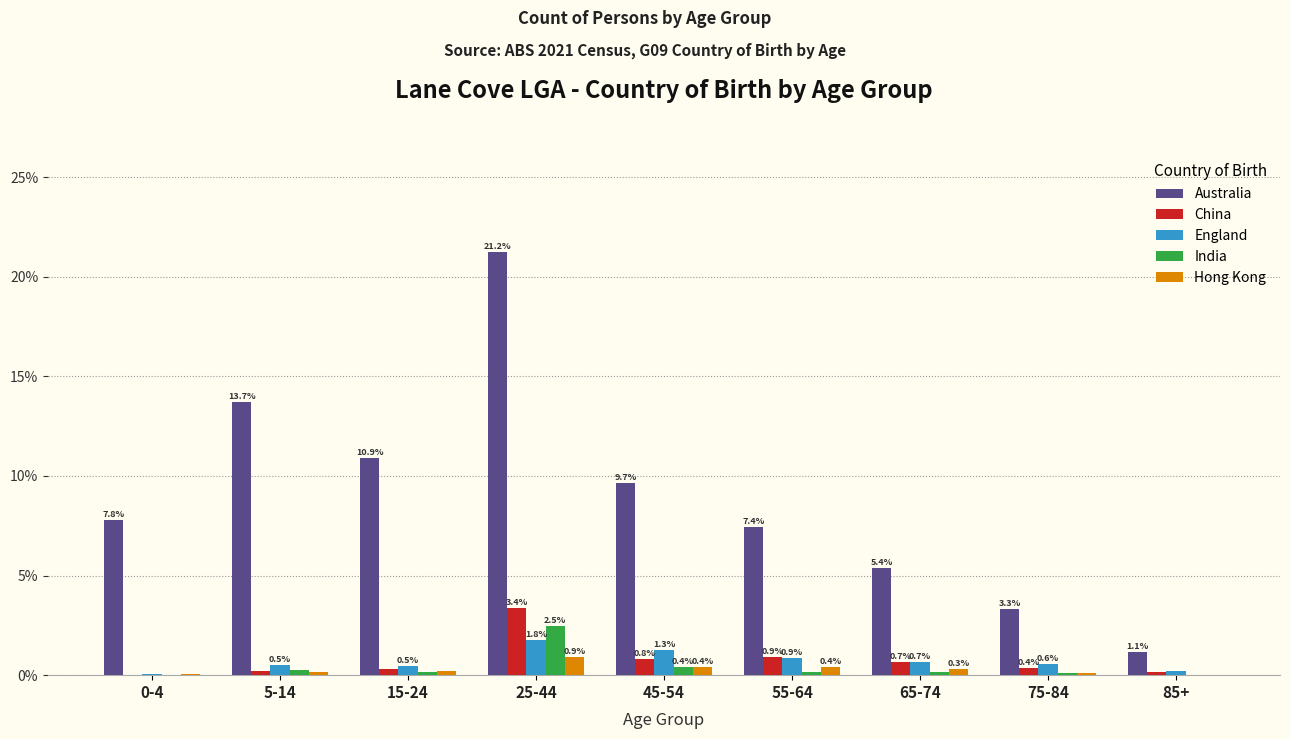

Read the China value at 15-24.

0.3